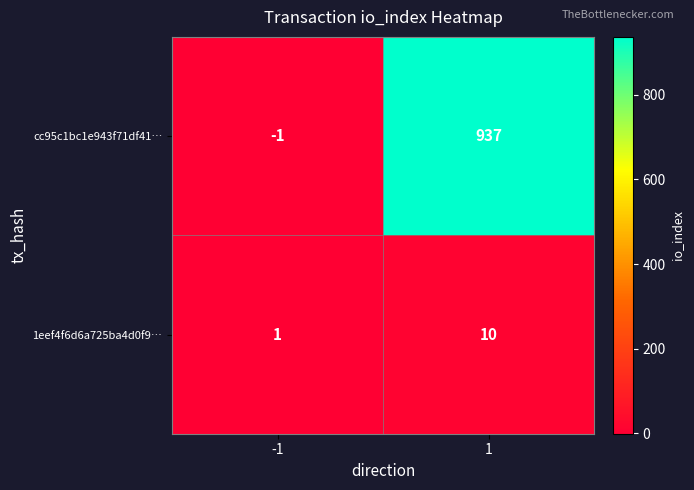

Between -1 and 1, which series saw the biggest shift?

cc95c1bc1e943f71df41…